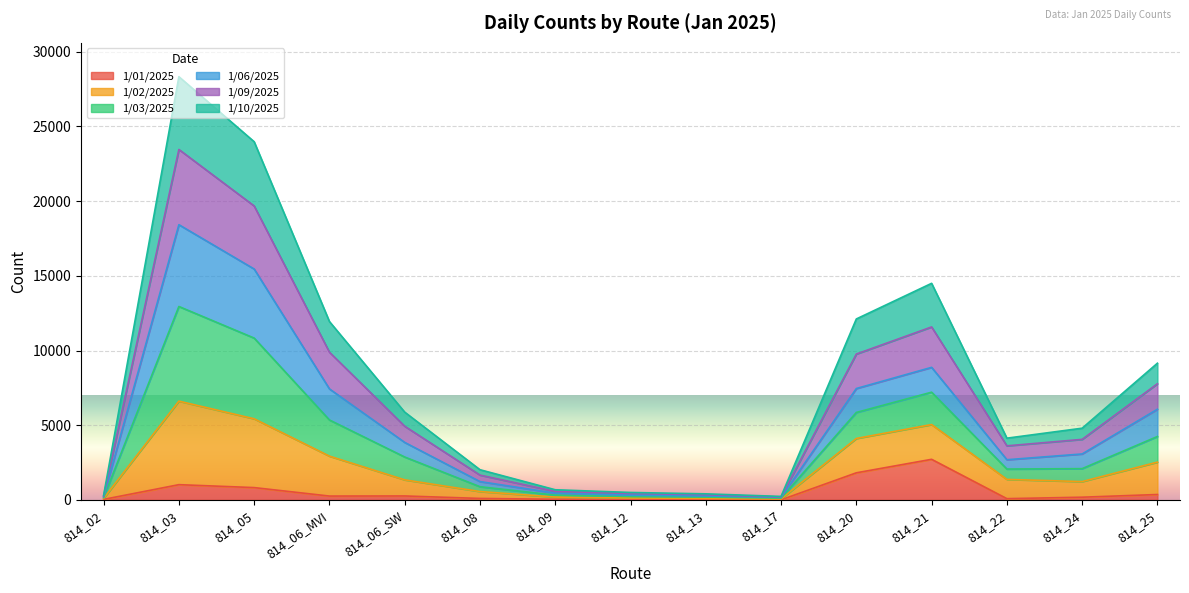

Count the number of data series in this chart.

6